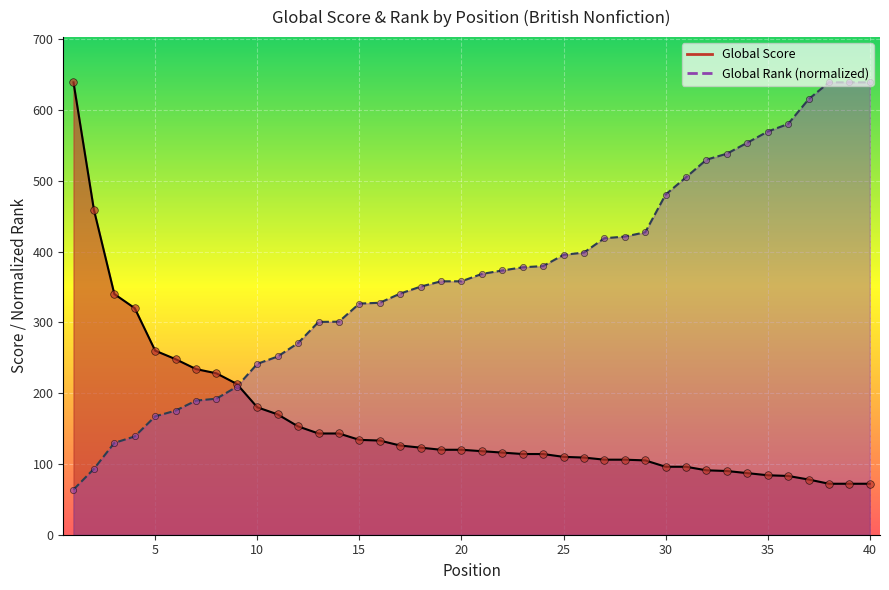

Which series reaches the minimum Y coordinate?

Global Rank